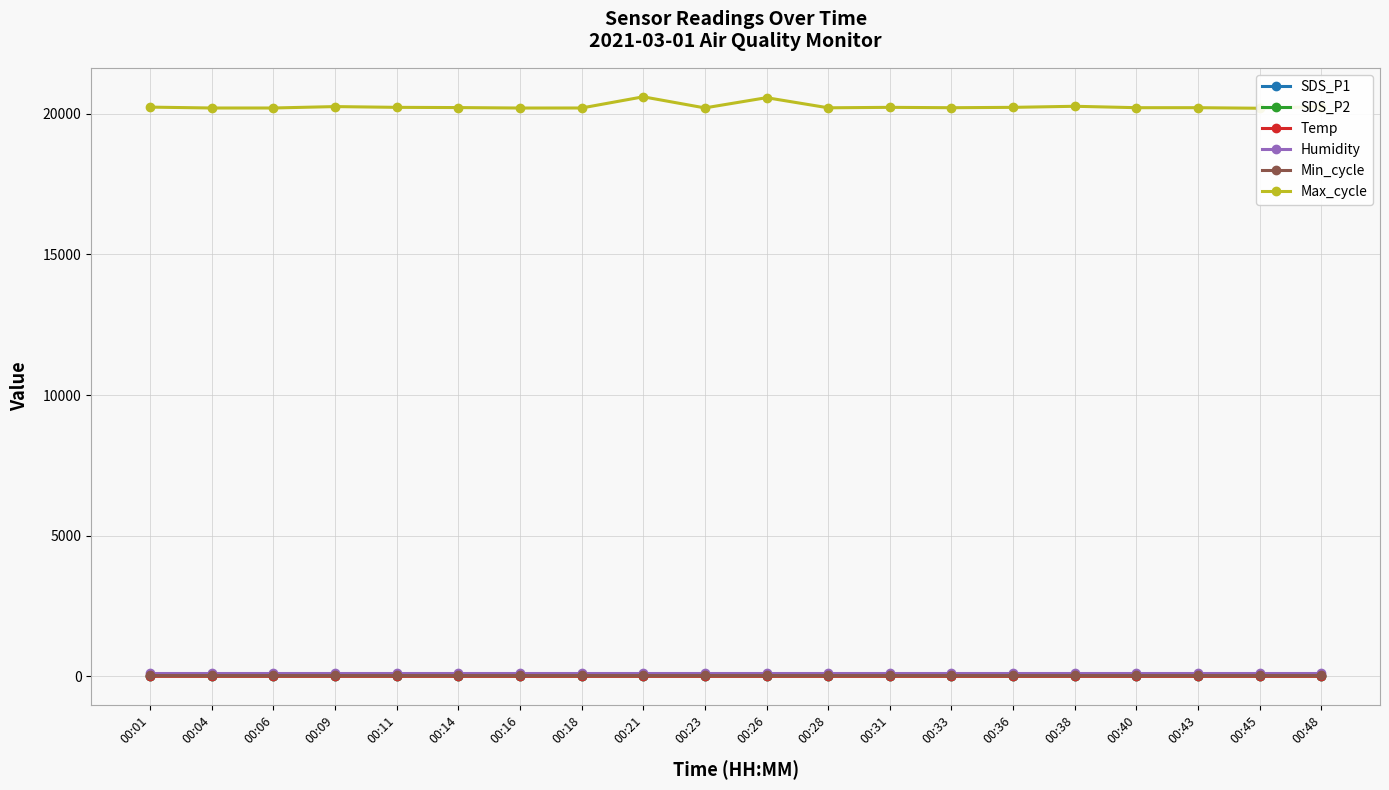

The value of Temp at 00:43 is 0.6. True or false?

False